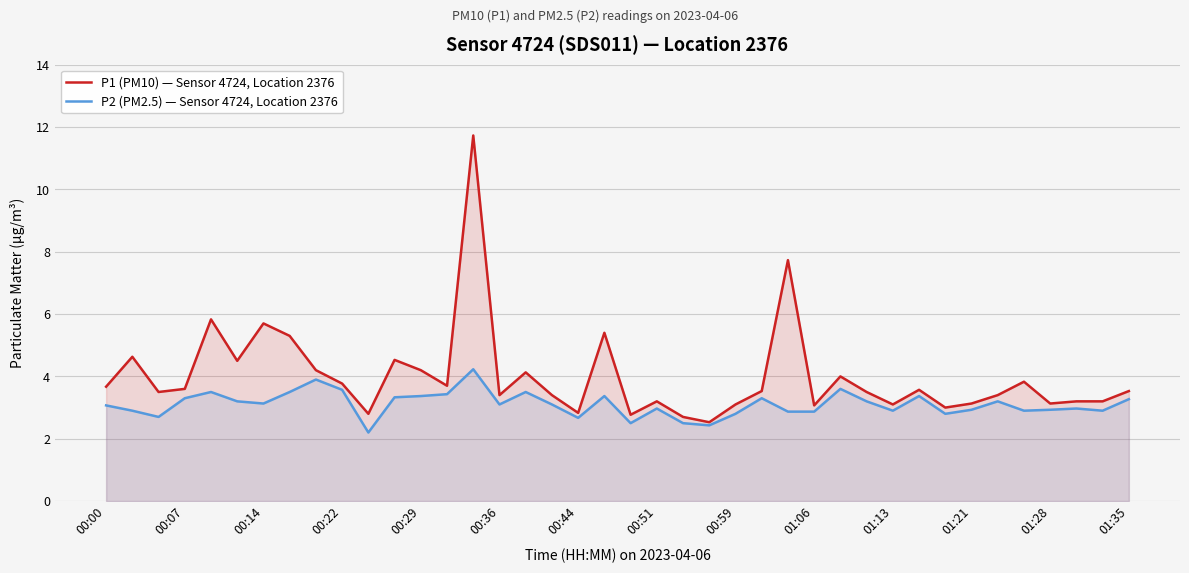

How many values in the P2 (PM2.5) — Sensor 4724, Location 2376 series are below 3?

18